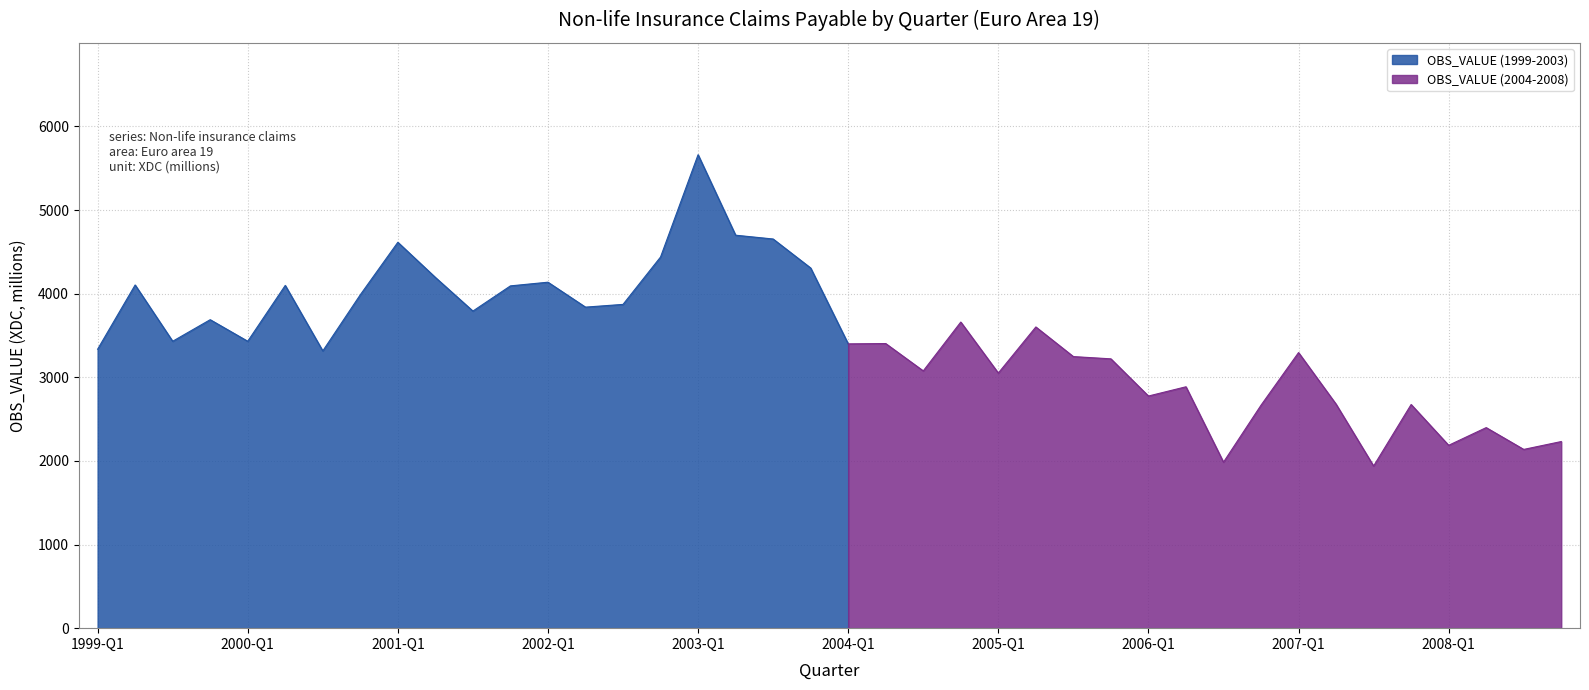

List the labels in order of value, largest first.

2003-Q1, 2003-Q2, 2003-Q3, 2001-Q1, 2002-Q4, 2003-Q4, 2001-Q2, 2002-Q1, 1999-Q2, 2000-Q2, 2001-Q4, 2000-Q4, 2002-Q3, 2002-Q2, 2001-Q3, 1999-Q4, 2004-Q4, 2005-Q2, 2000-Q1, 1999-Q3, 2004-Q2, 2004-Q1, 1999-Q1, 2000-Q3, 2007-Q1, 2005-Q3, 2005-Q4, 2004-Q3, 2005-Q1, 2006-Q2, 2006-Q1, 2007-Q2, 2007-Q4, 2006-Q4, 2008-Q2, 2008-Q4, 2008-Q1, 2008-Q3, 2006-Q3, 2007-Q3